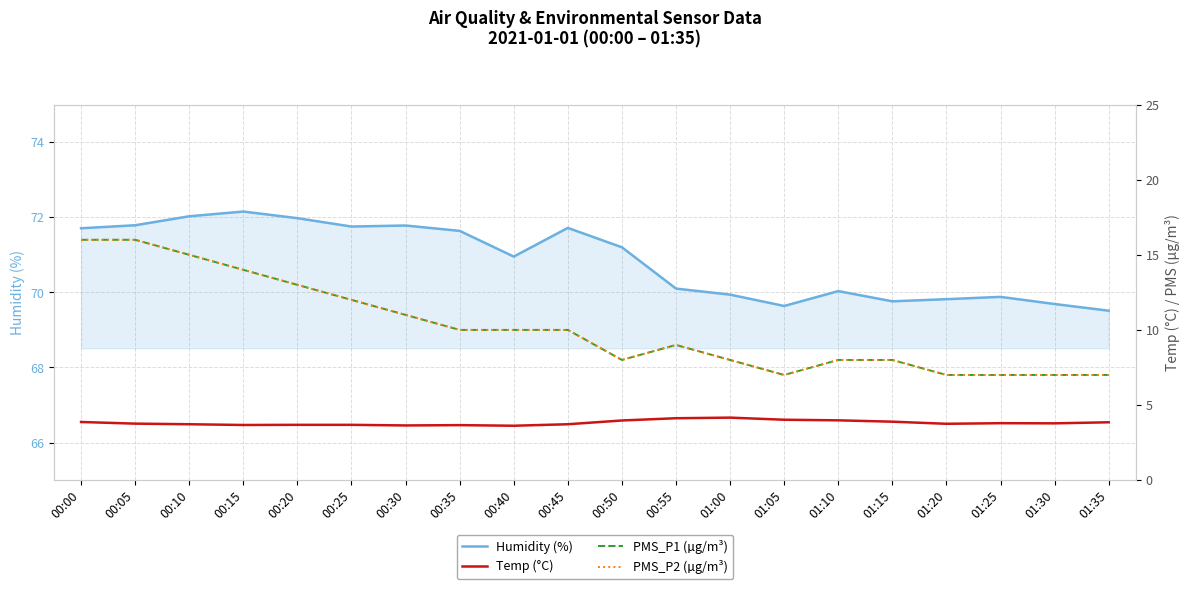

Is it true that PMS_P2 (µg/m³) equals 11.5 at 01:10?

False